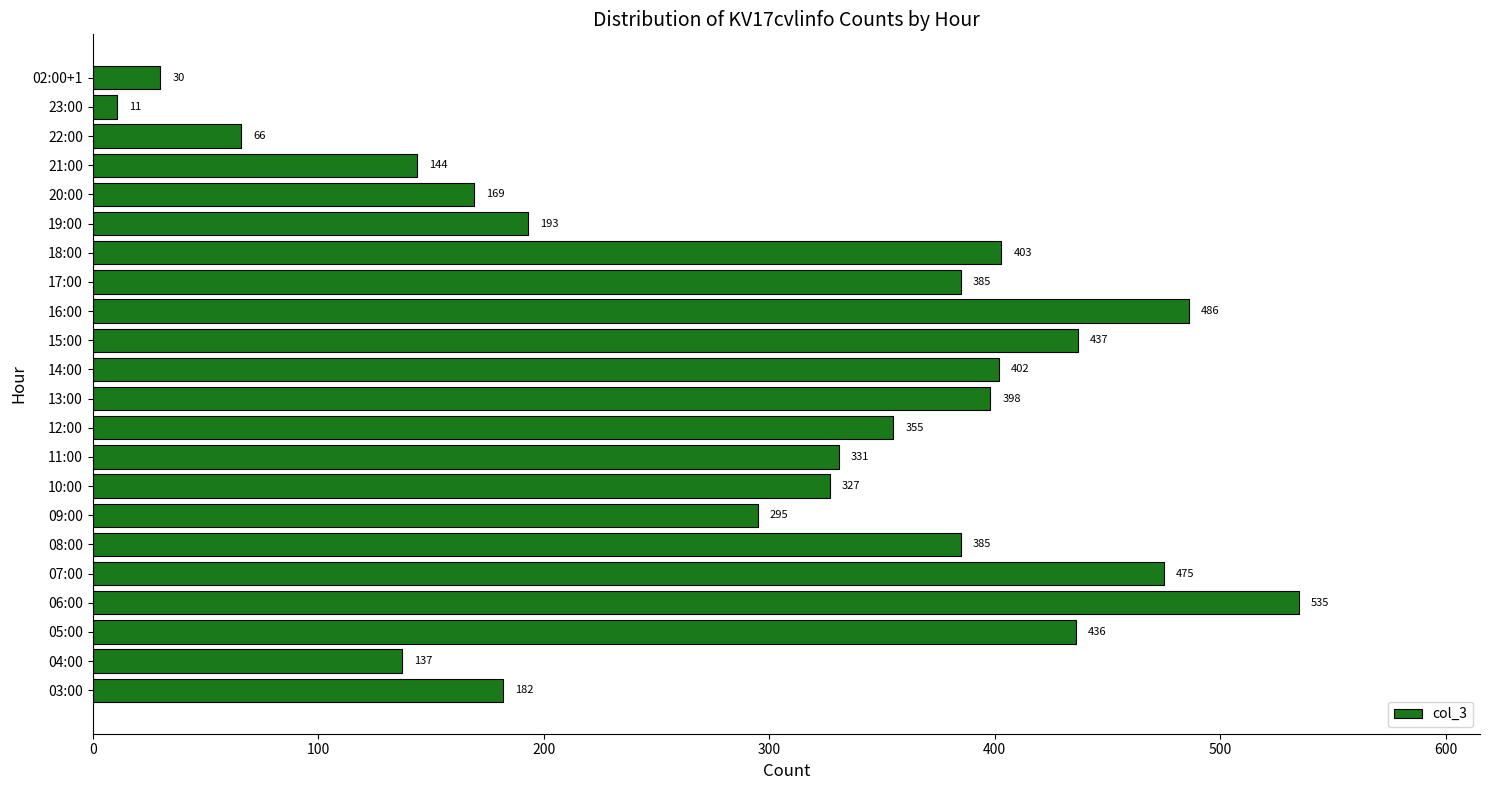

What is the difference between the second highest and second lowest values?

456